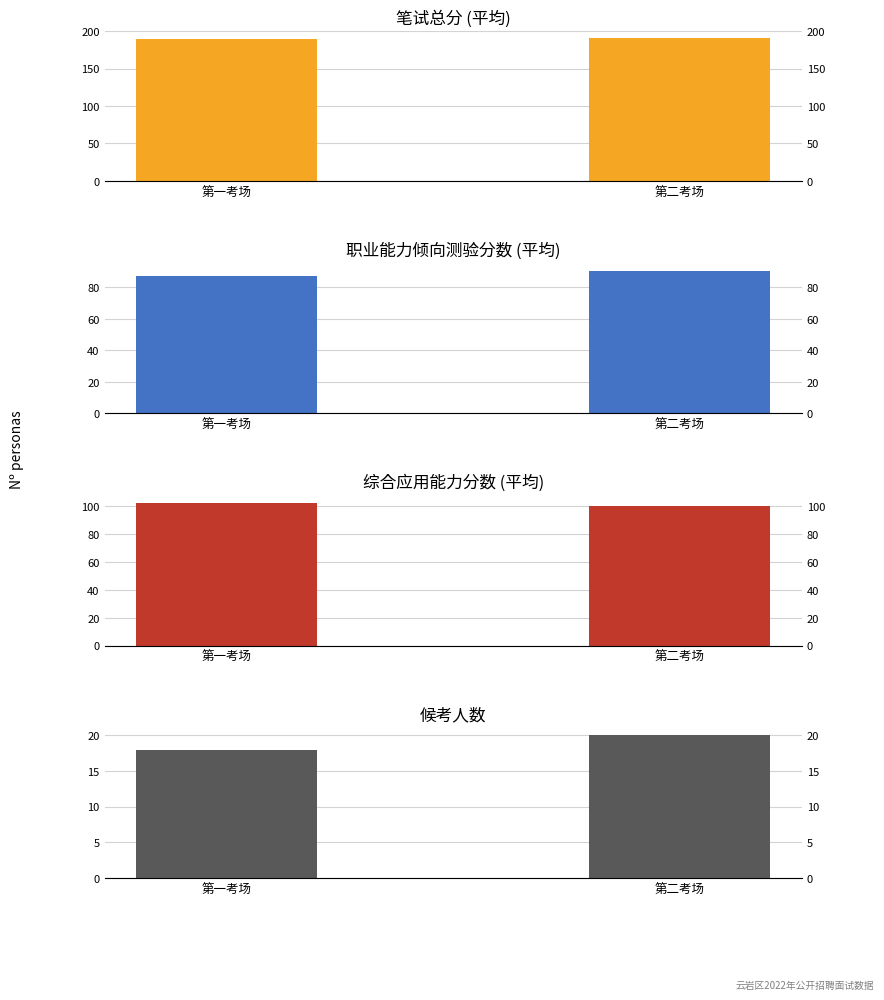

How many groups of bars are there?

2